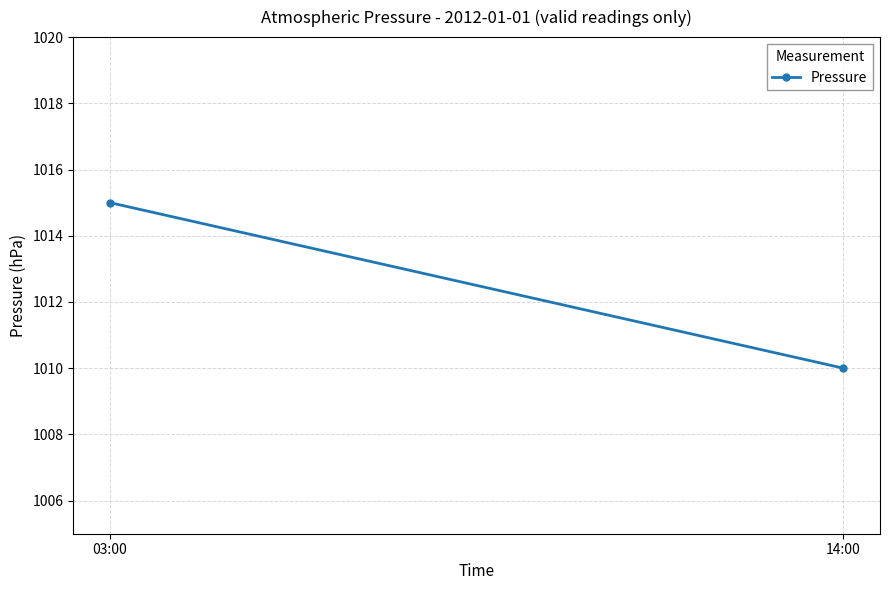

How many data points are less than 1015?

1